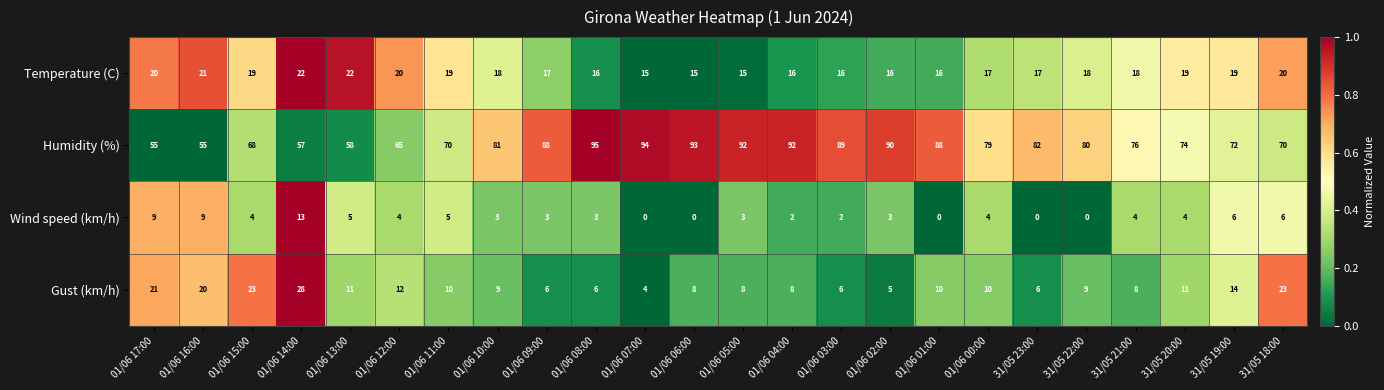

What is the difference between the maximum and second lowest values in the Temperature (C) series?

7